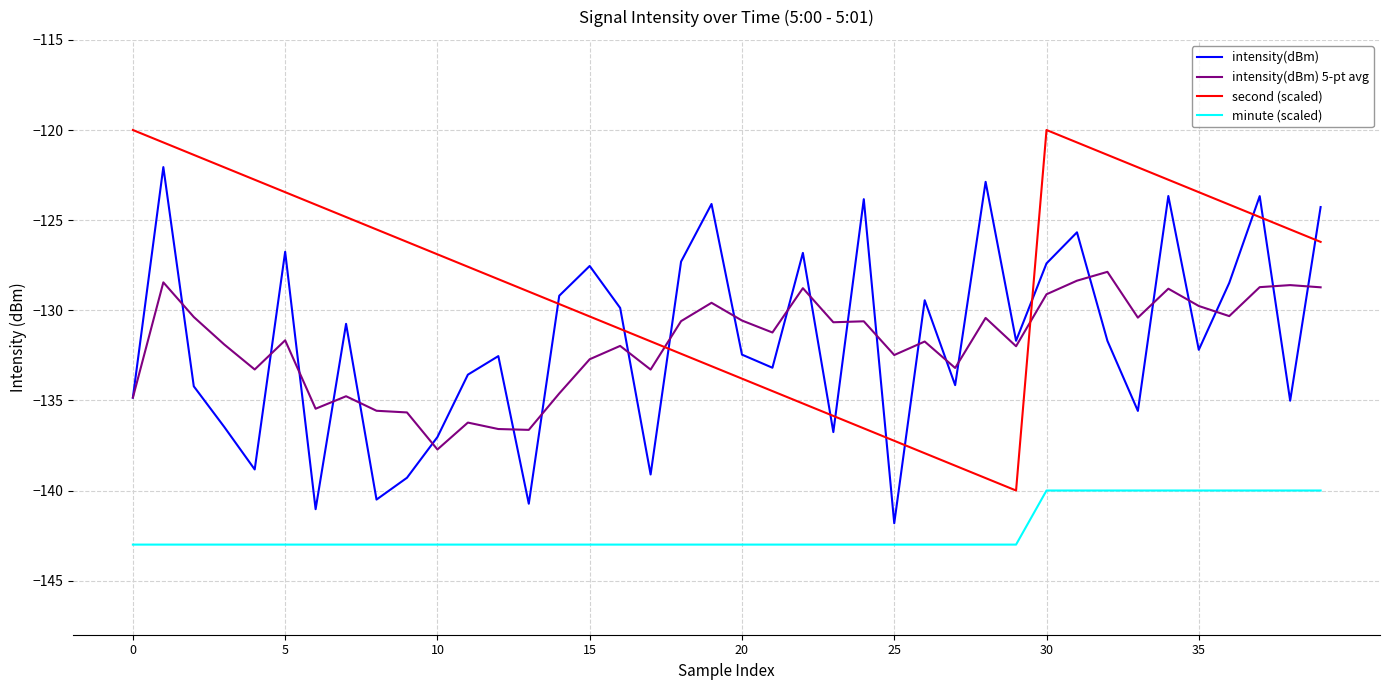

How many intersections are there between second (scaled) and intensity(dBm)?

11